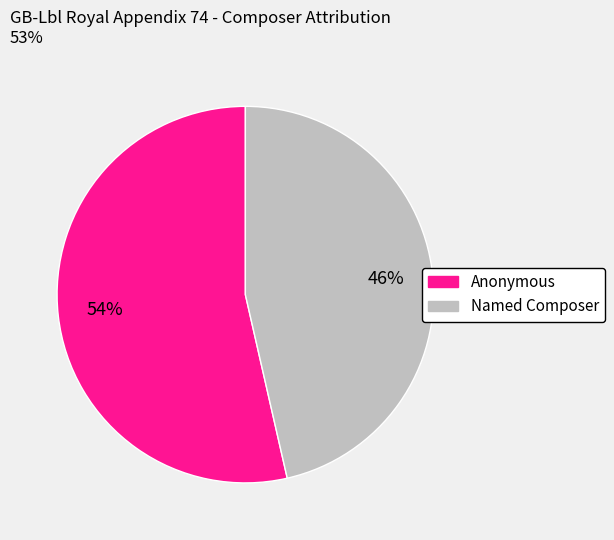

Which slice is the largest?

Anonymous